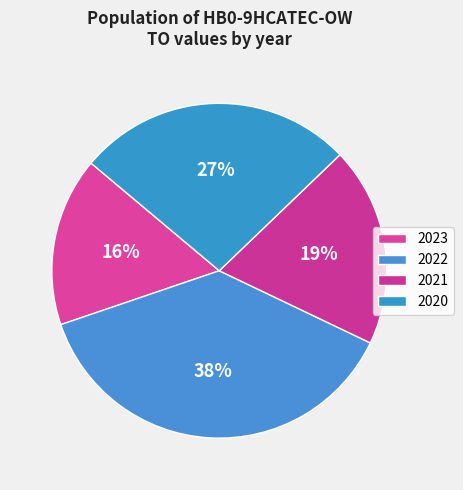

Does any single category account for the majority?

No